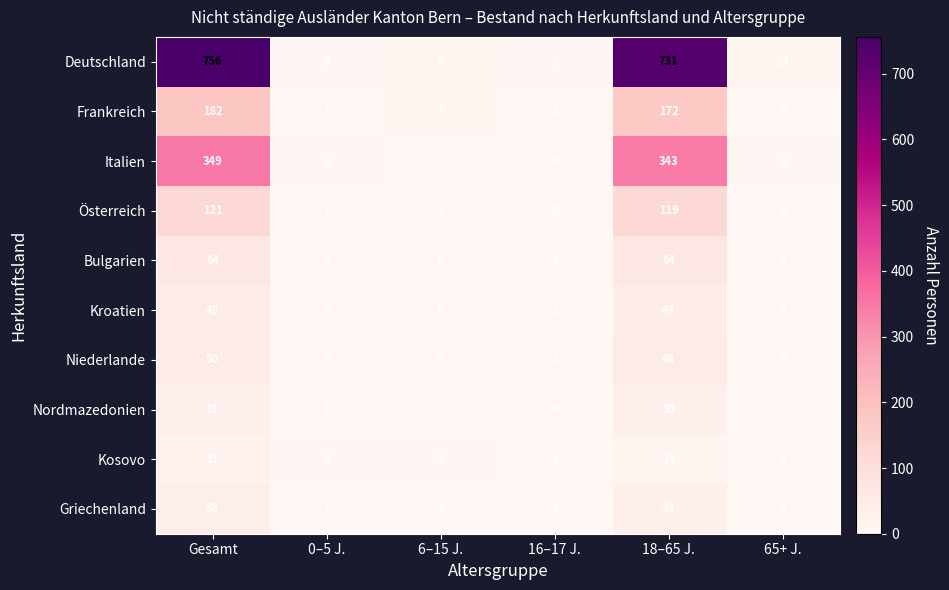

What is the total value across all series at 6–15 J.?

20